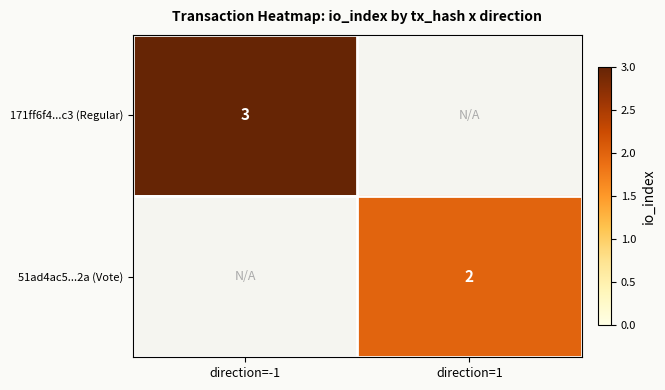

At how many categories does at least one series exceed 2?

1